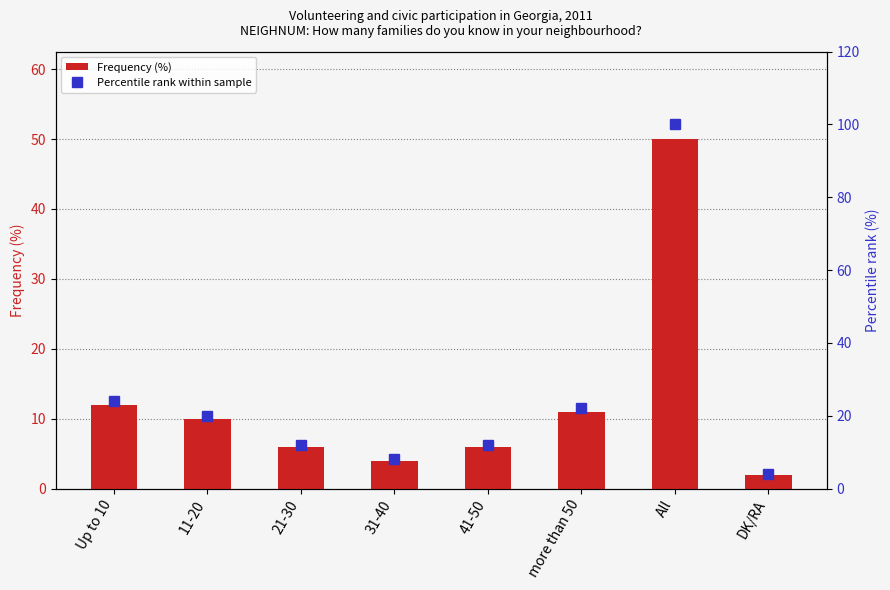

What is the sum of the Frequency (%) values at 21-30 and 11-20?

16